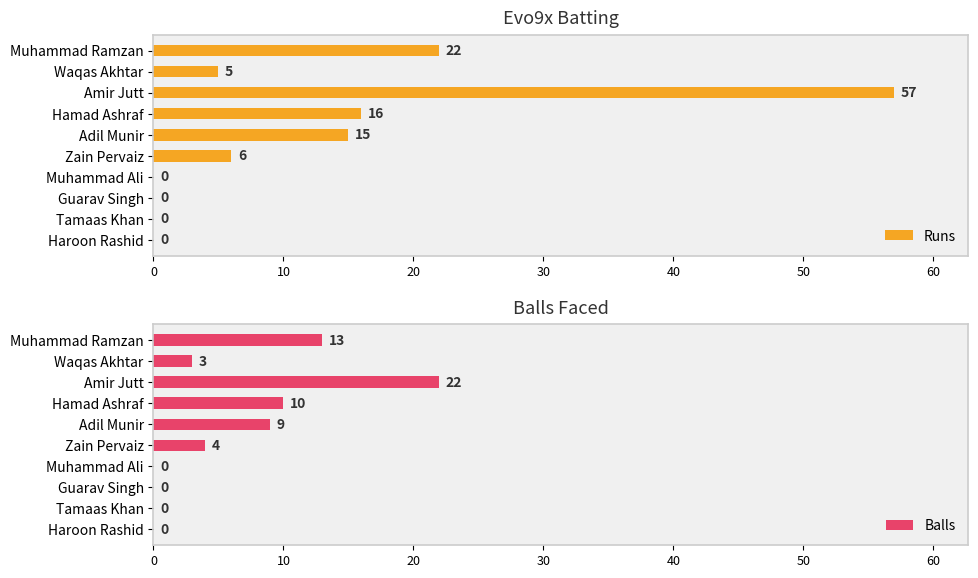

The value of Runs at Tamaas Khan is -34. True or false?

False